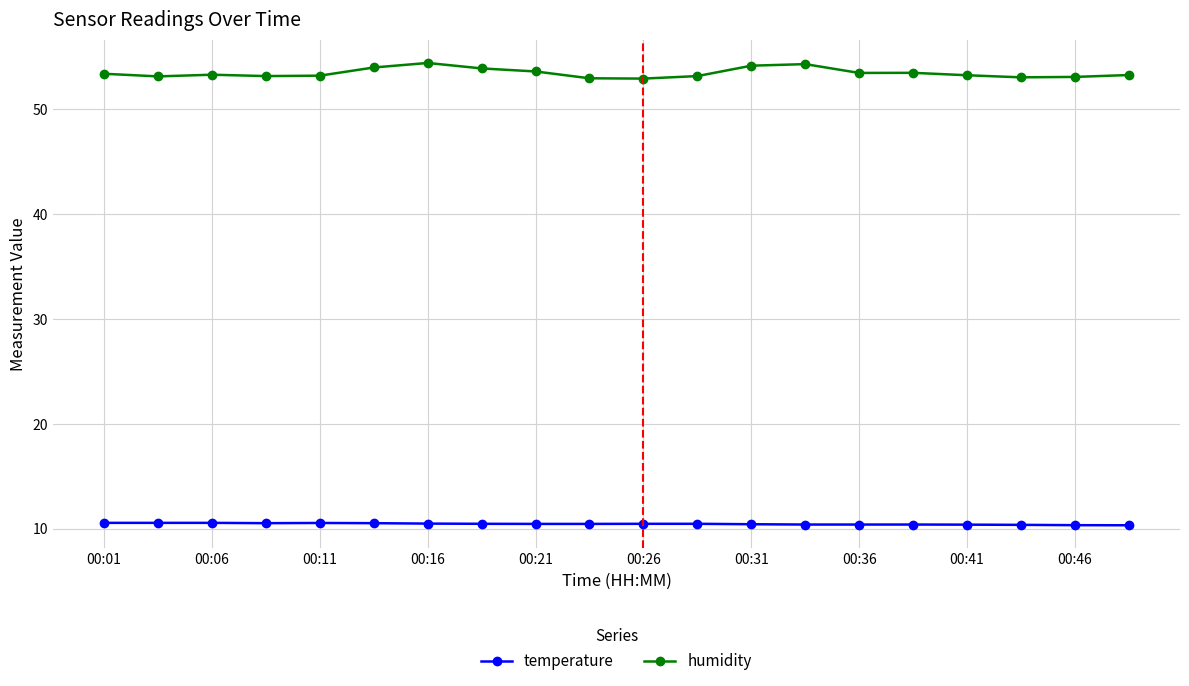

True or false: humidity and temperature intersect in this chart.

False